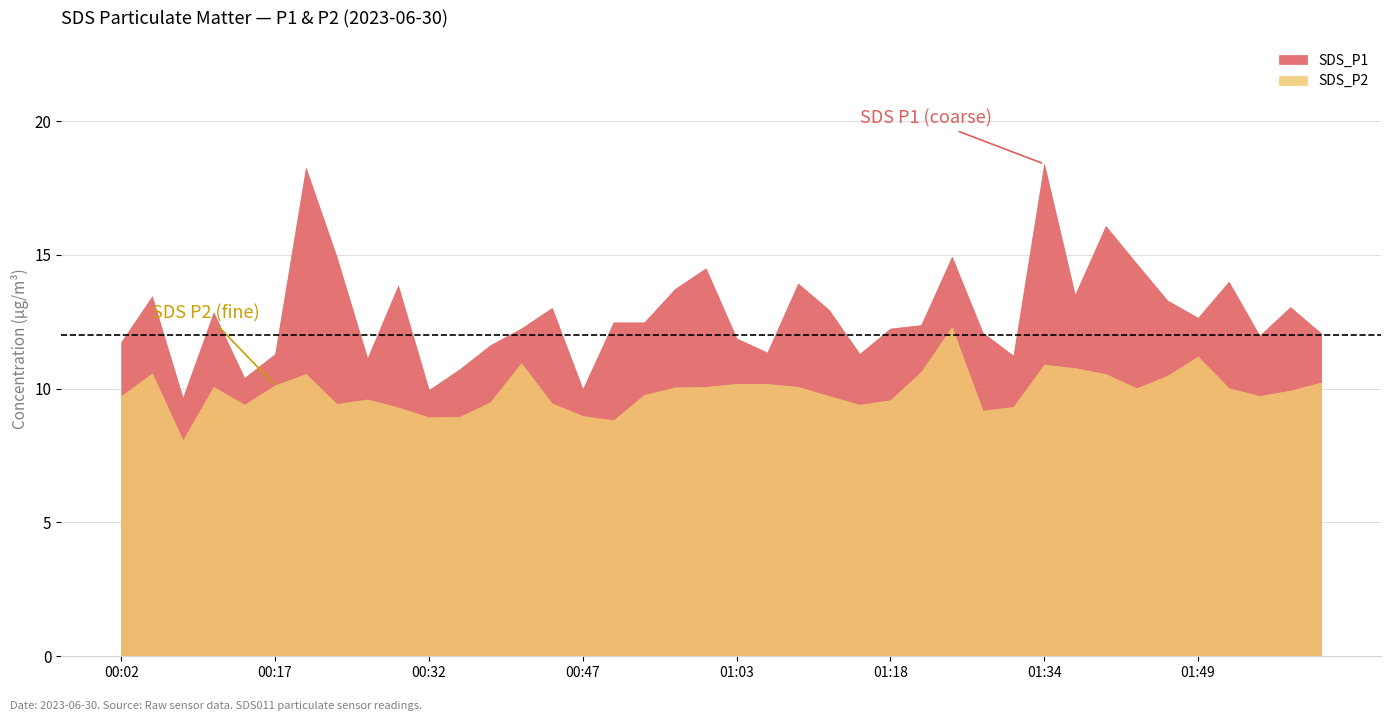

Is it true that SDS_P1 equals 5.1 at 01:12?

False